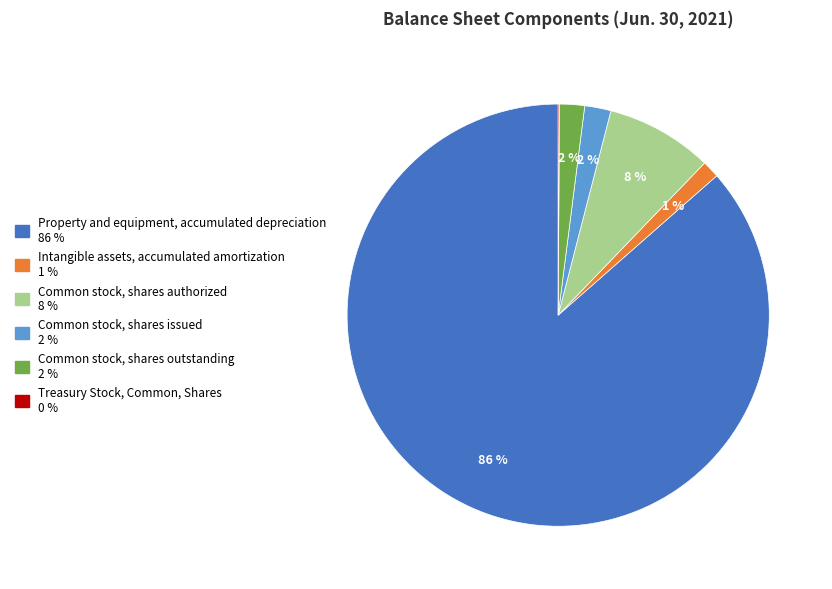

What percentage is the Common stock, shares authorized slice, to the nearest percent?

8%